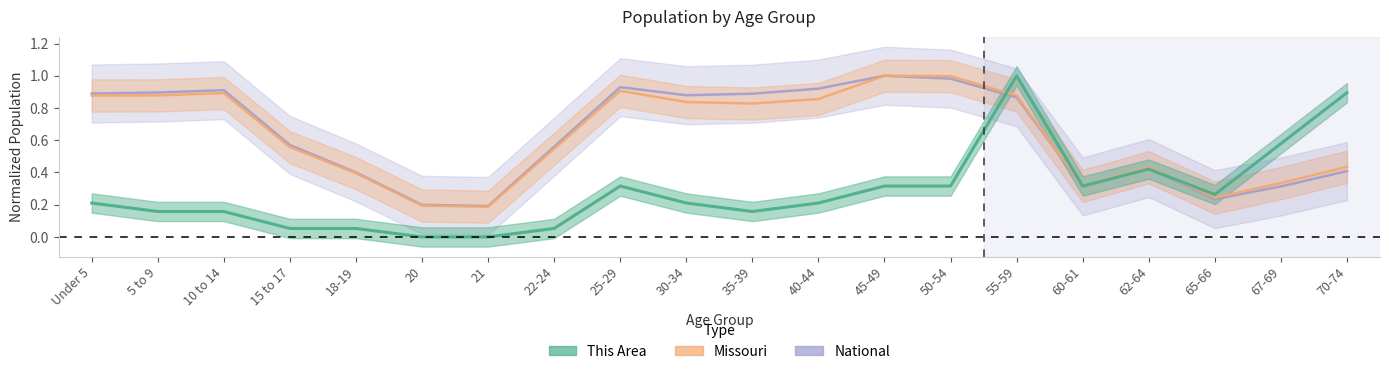

What is the value of the Missouri point at the 16th from the left?

0.3